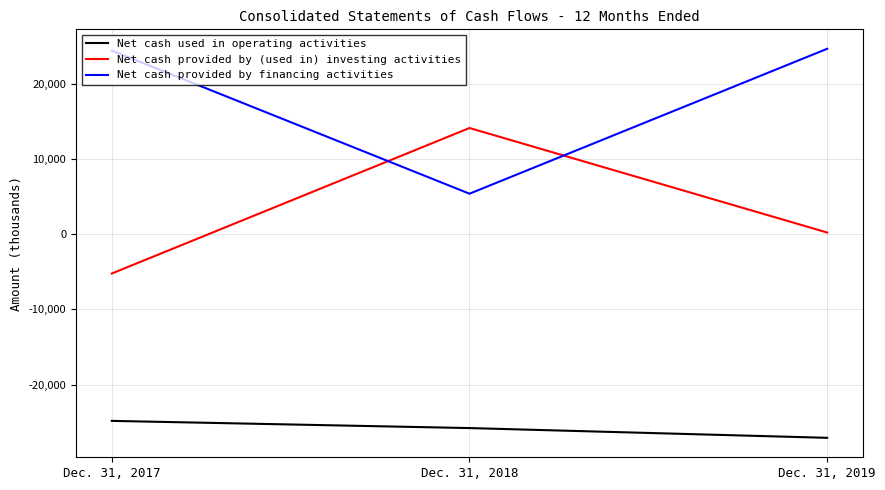

What are all the series names shown in the legend?

Net cash used in operating activities, Net cash provided by (used in) investing activities, Net cash provided by financing activities